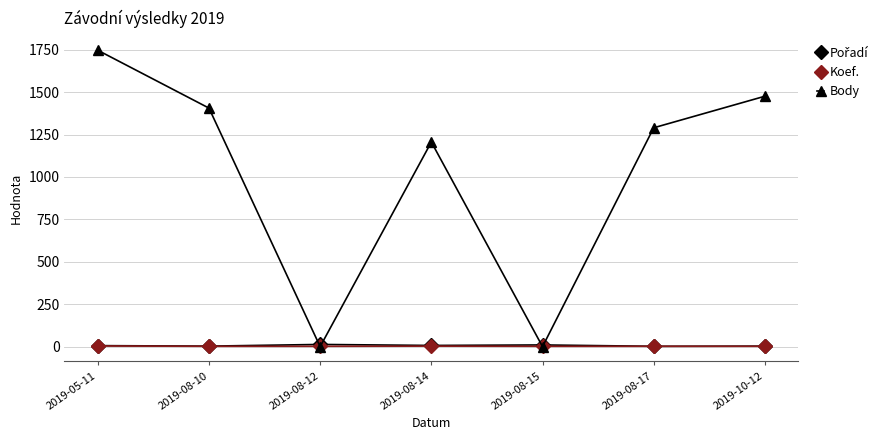

Does the chart have visible grid lines?

Yes